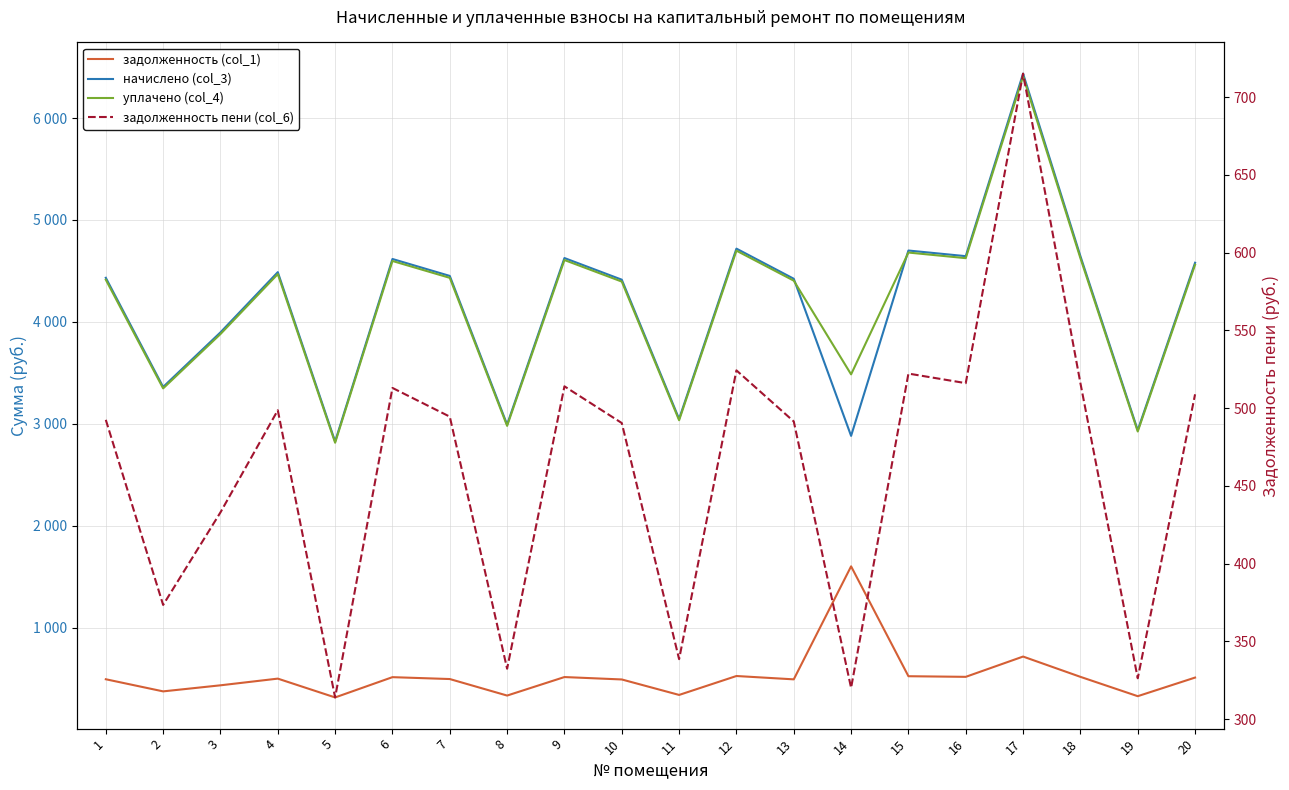

What is the difference between the начислено (col_3) values at 3 and 5?

1071.1